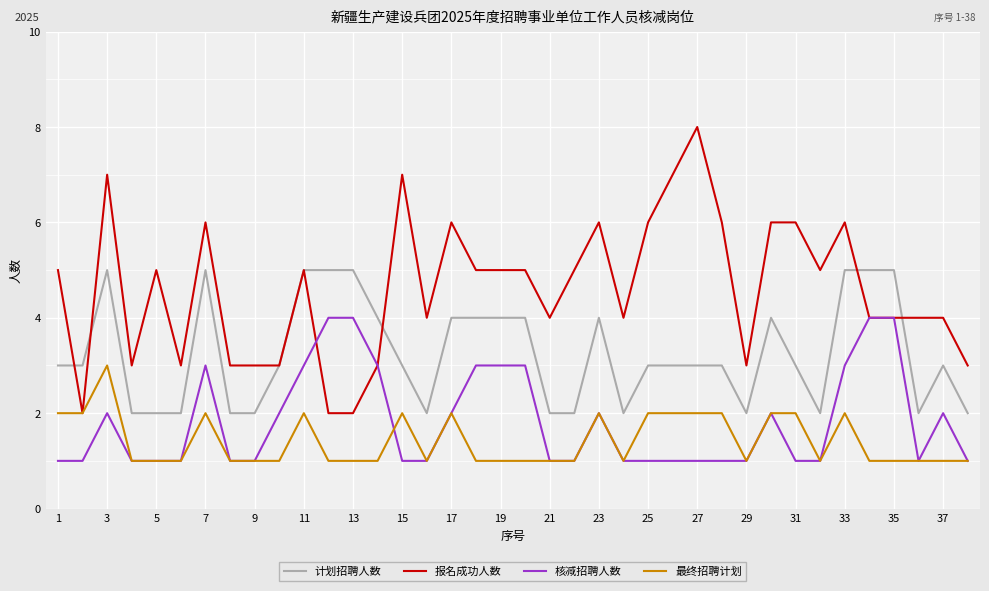

Rank the series by their maximum value, from highest to lowest.

报名成功人数, 计划招聘人数, 核减招聘人数, 最终招聘计划